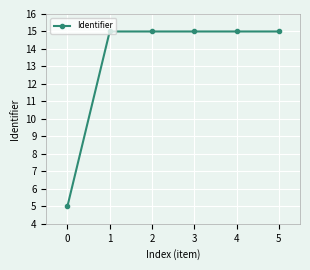

How many series are shown in this chart?

1